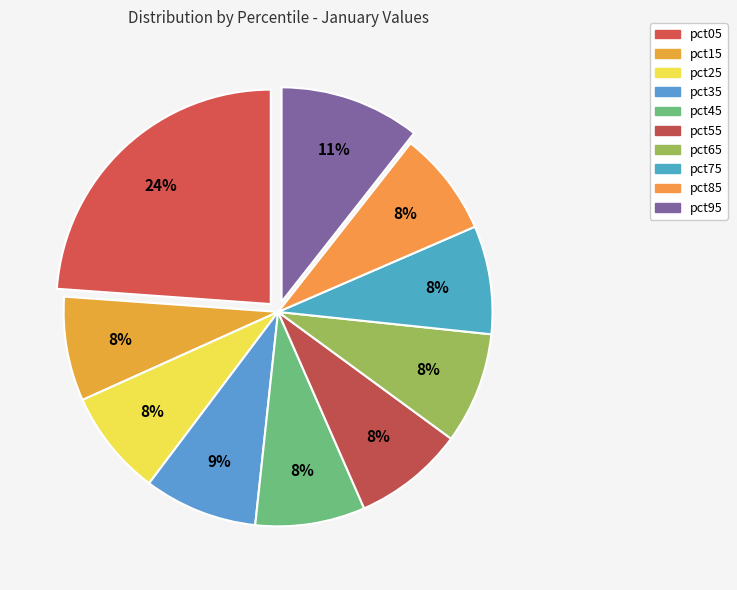

Which category has the biggest portion of the pie?

pct05